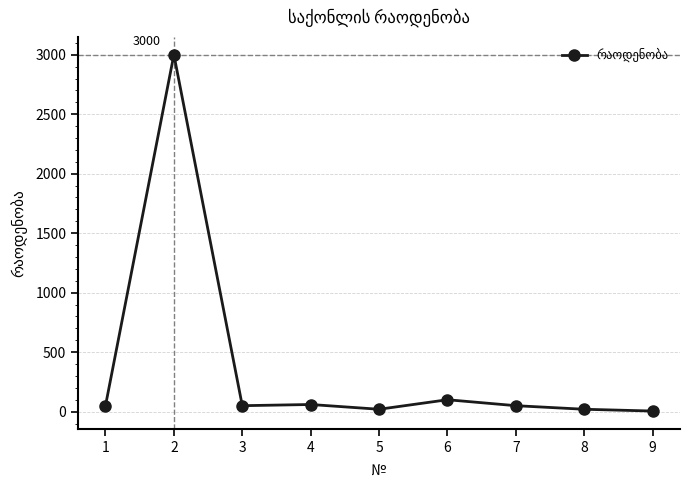

What is the greatest value displayed?

3000